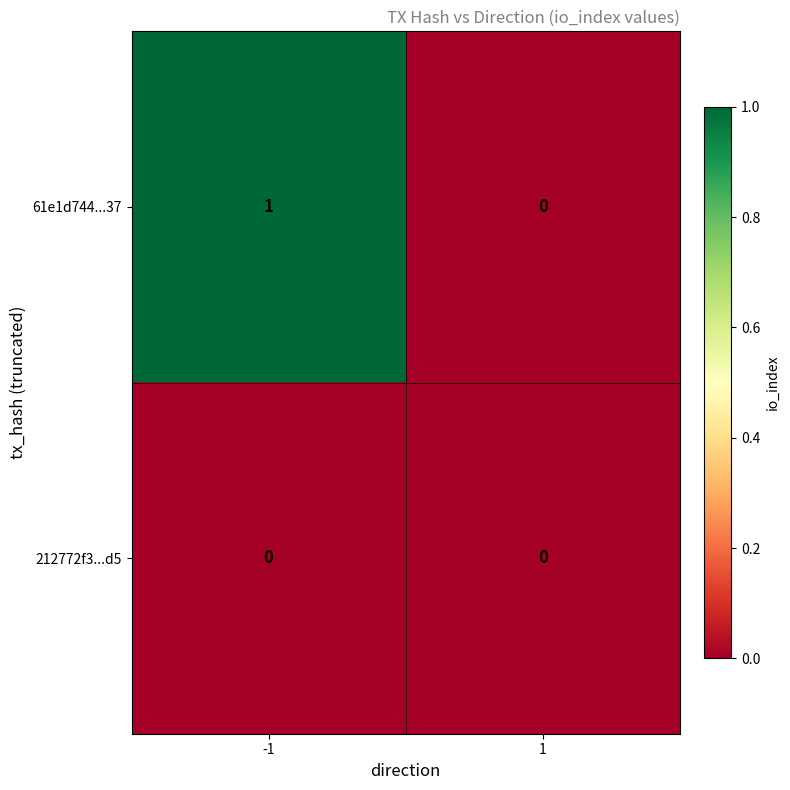

Rank the series by their average value, from highest to lowest.

61e1d744...37, 212772f3...d5